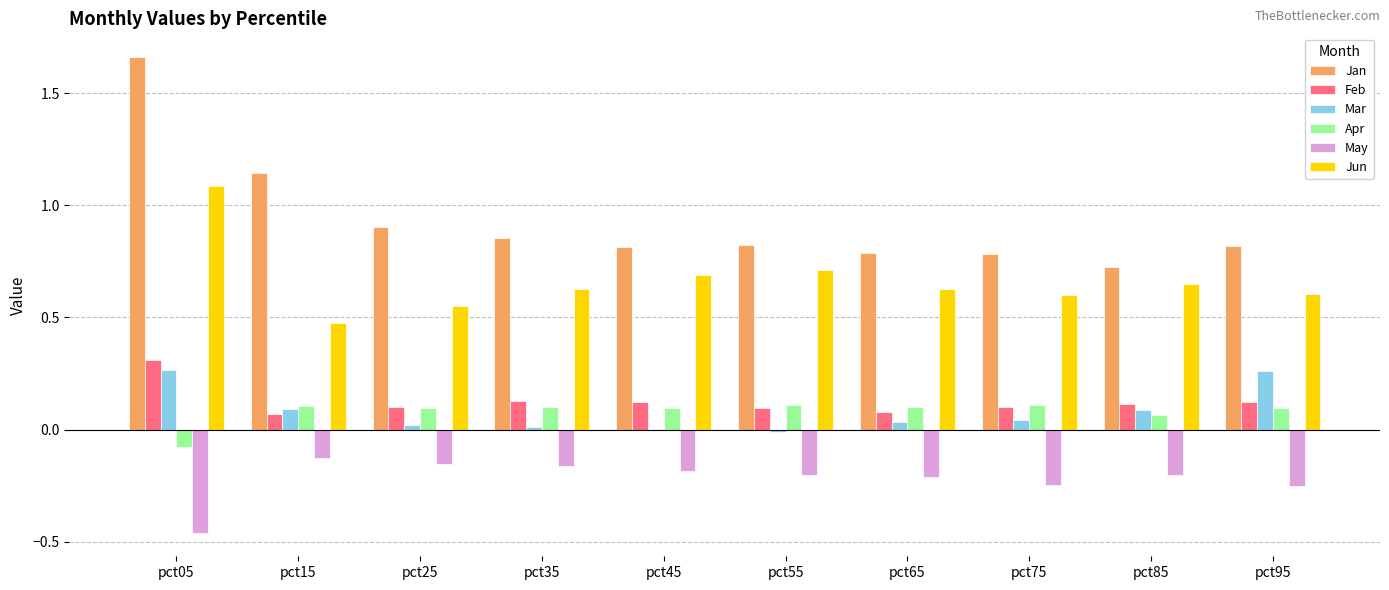

Which category has the highest value in the Jan series?

pct05